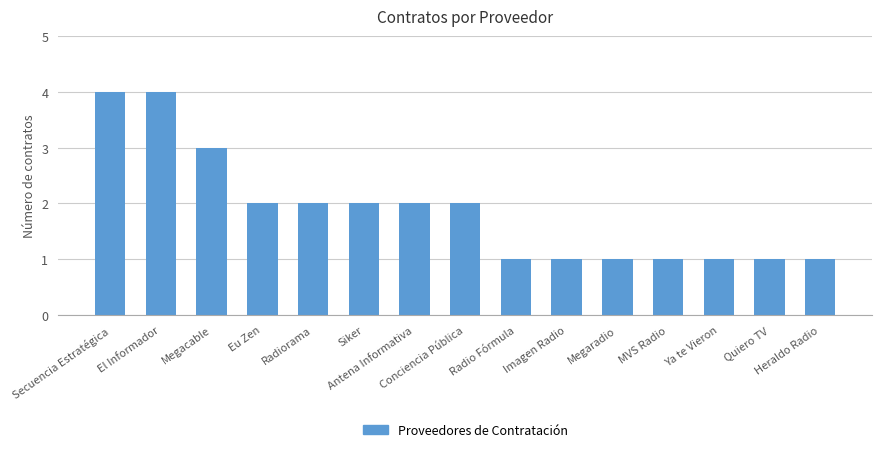

What is the smallest value displayed?

1